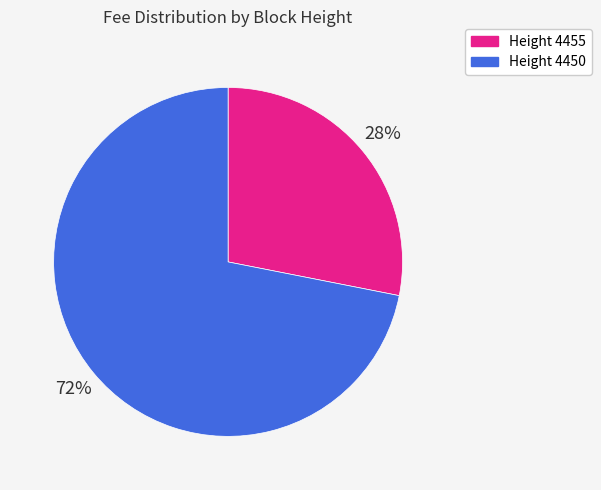

To the nearest percent, what is the average slice percentage?

50%